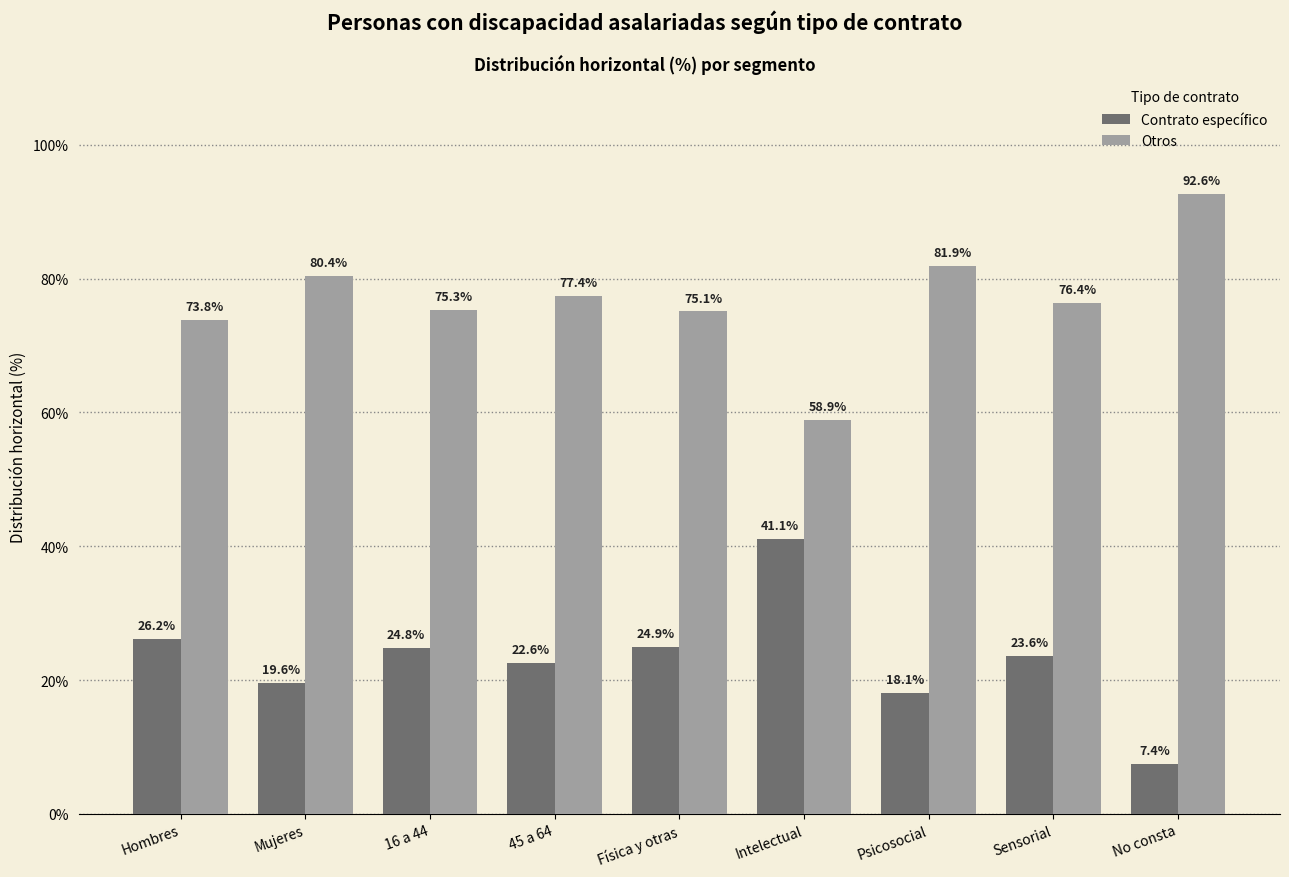

List the series in order of their peak value, highest first.

Otros, Contrato específico